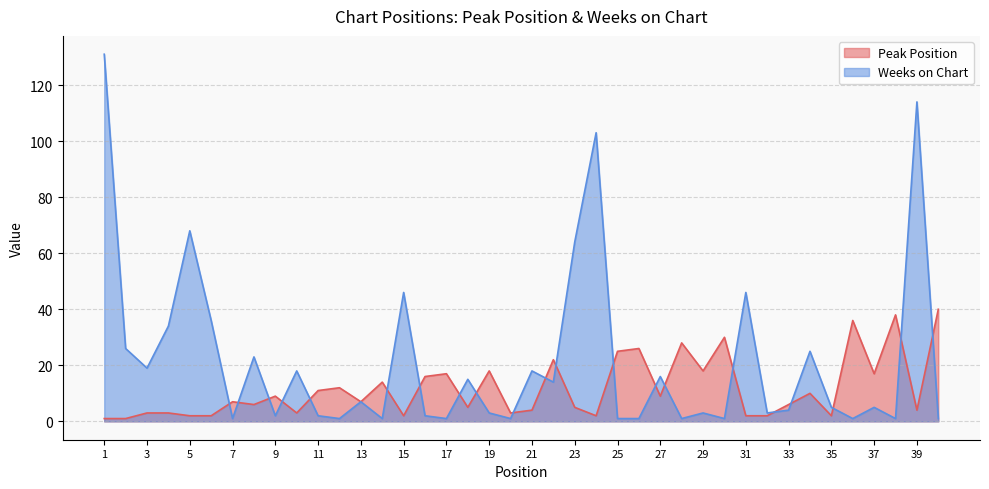

What is the value of the Peak Position point at the 11th from the left?

11